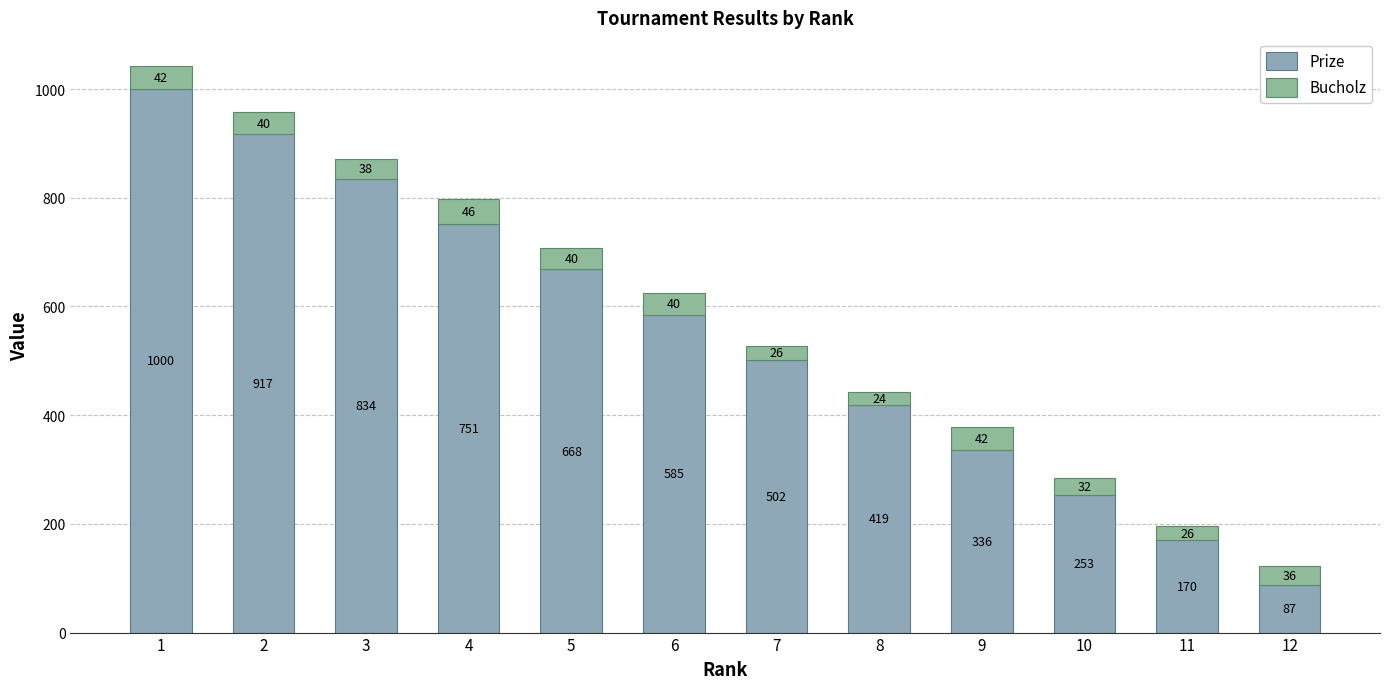

At how many categories does at least one series exceed 706?

4